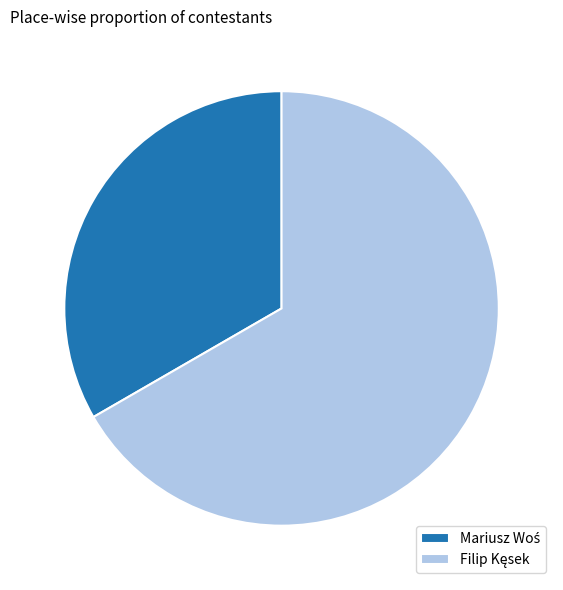

Does any single category account for the majority?

Yes